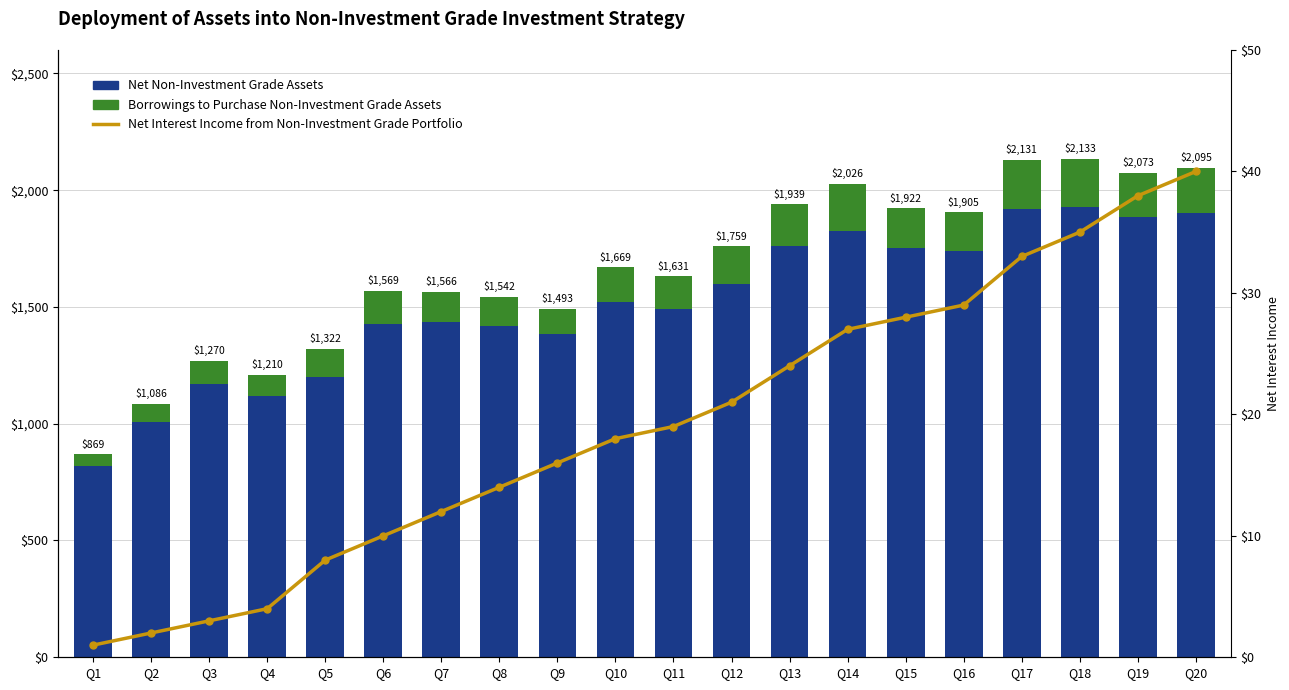

Which series changed the most between Q8 and Q18?

Net Non-Investment Grade Assets